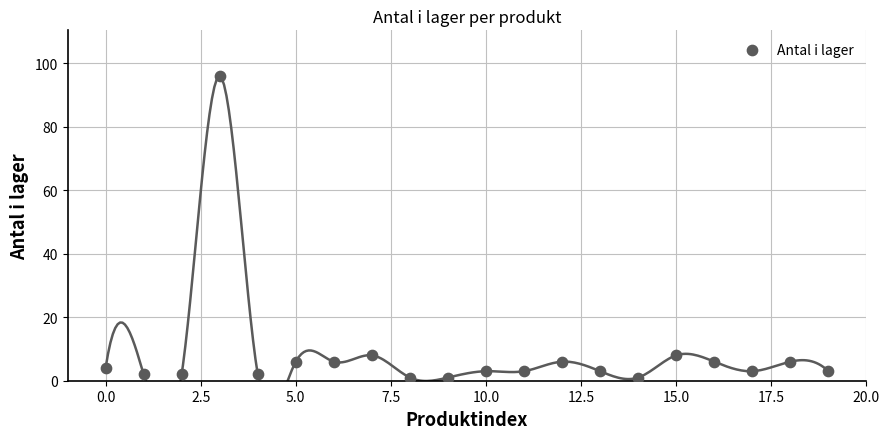

What is the range of Y values (max minus min)?

95